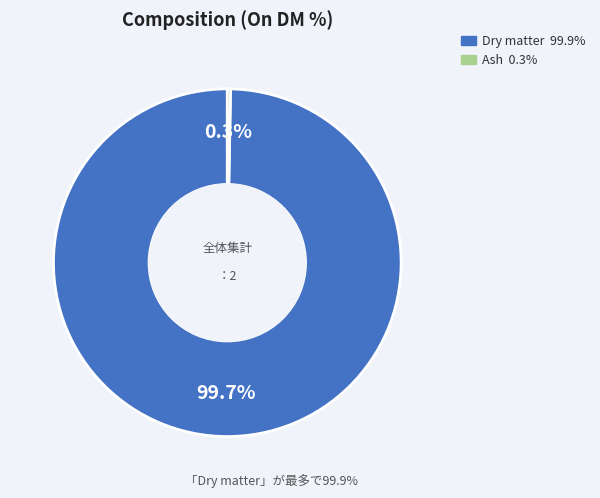

Which category has the biggest portion of the pie?

Dry matter